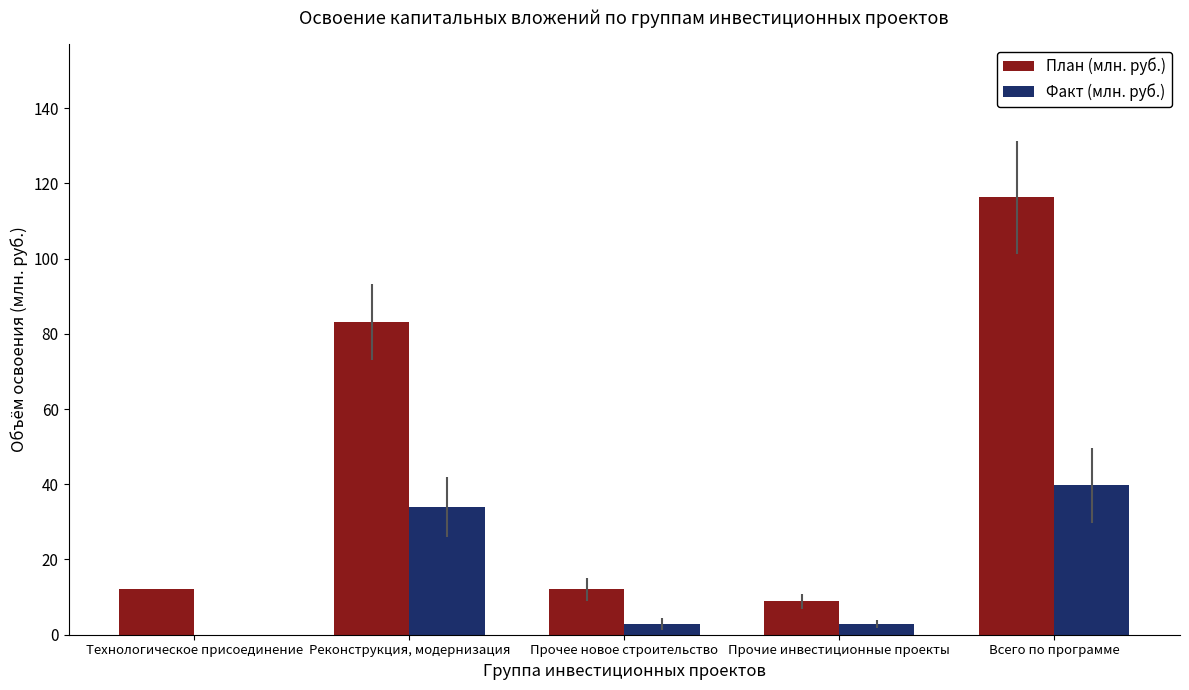

Which series has the largest range (max minus min)?

План (млн. руб.)